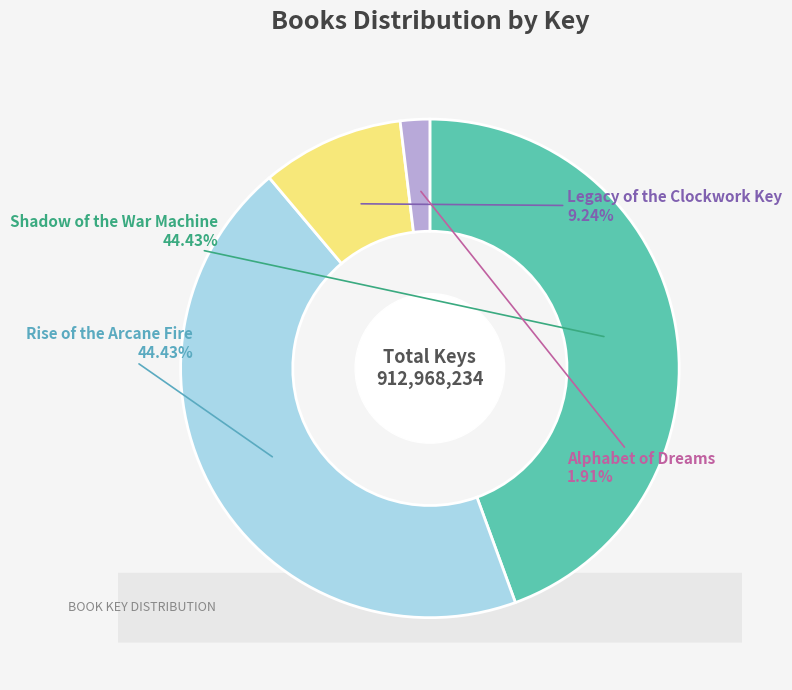

Count the number of slices in the pie.

4